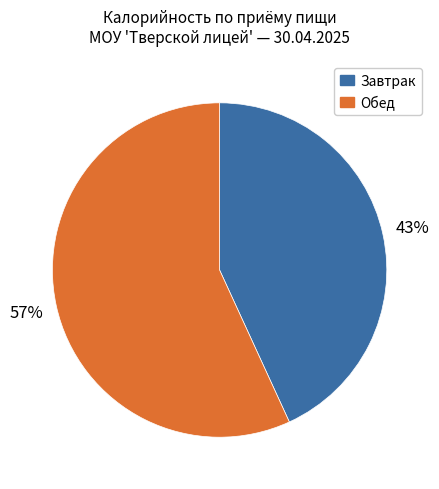

To the nearest percent, what is the average slice percentage?

50%